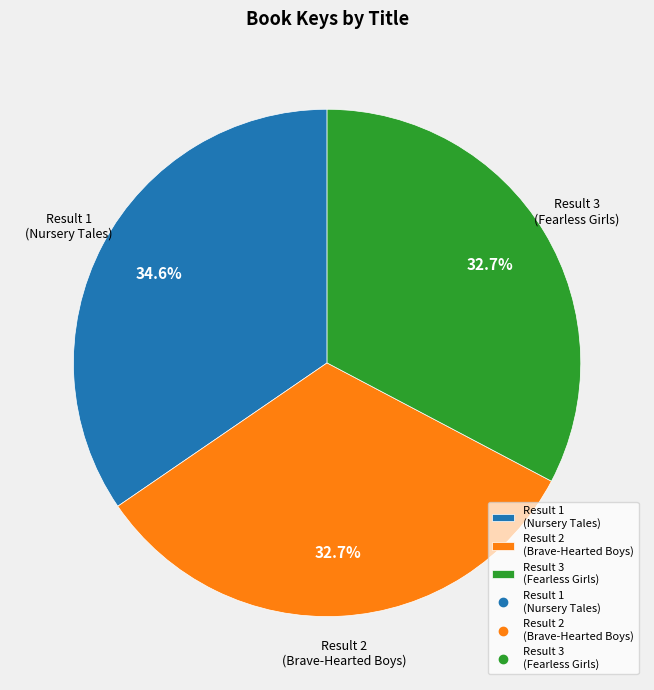

Is there any slice that represents more than half of the pie?

No